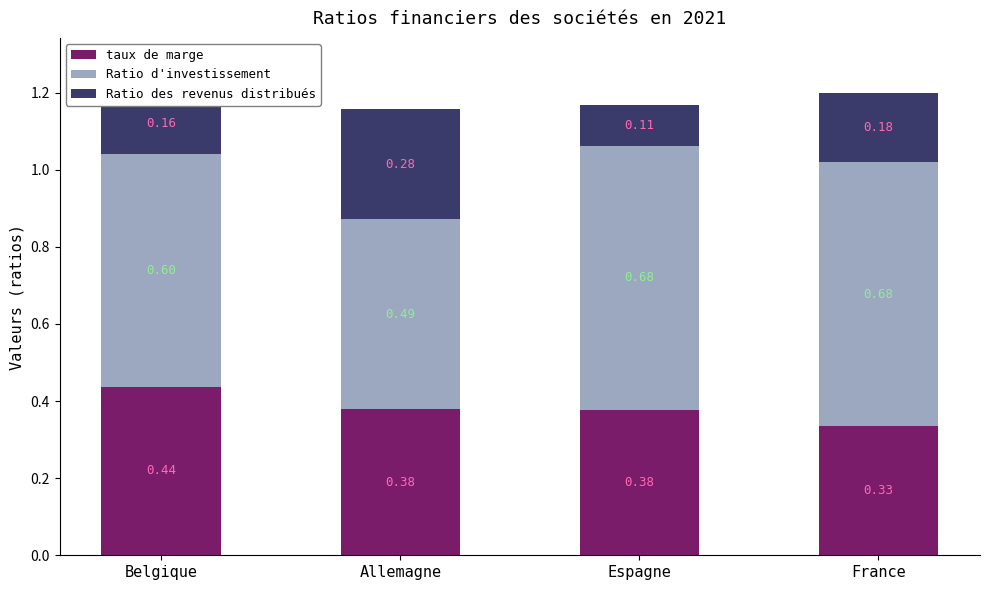

What is the total value across all series at Espagne?

1.2